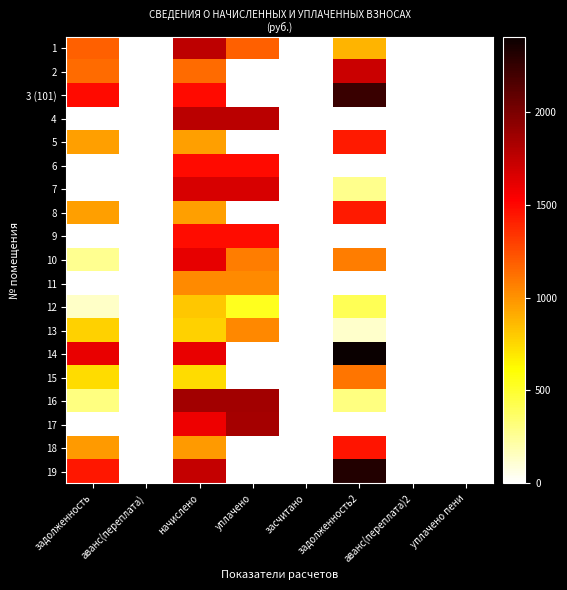

At аванс(переплата)2, list the series in order from largest to smallest.

1, 2, 3 (101), 4, 5, 6, 7, 8, 9, 10, 11, 12, 13, 14, 15, 16, 17, 18, 19